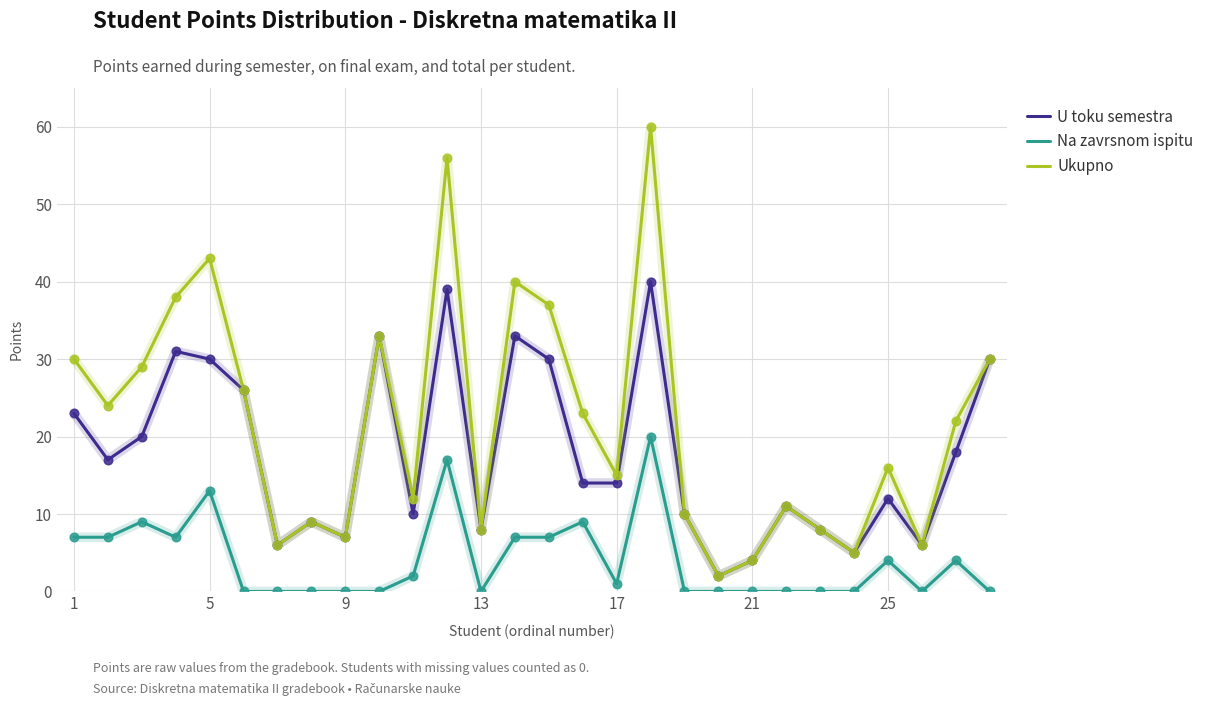

Which series has the largest range (max minus min)?

Ukupno